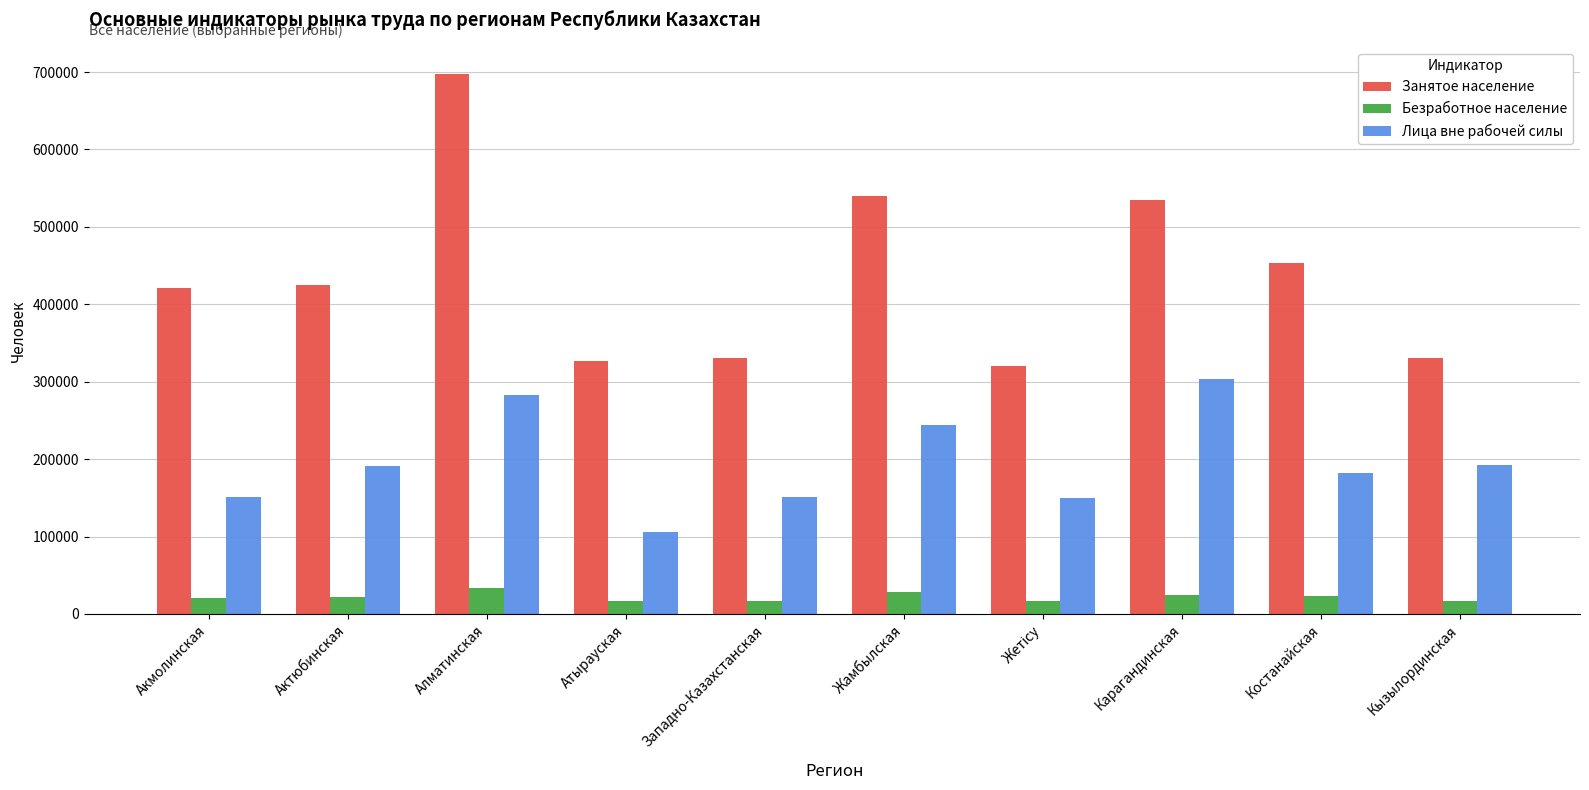

How many groups of bars are there?

10